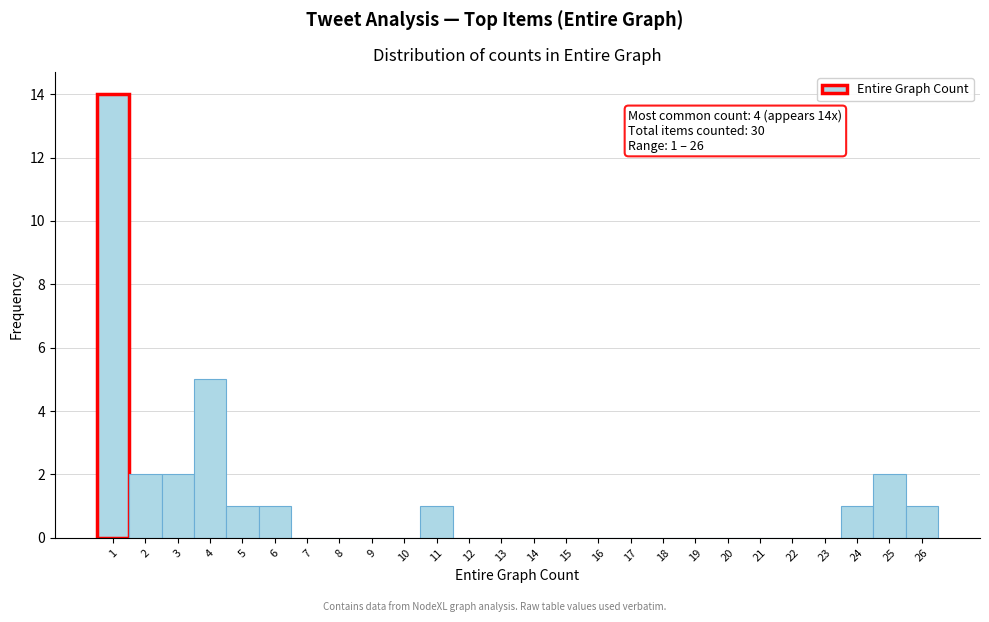

Over which range of the x-axis is the bar tallest?

0.5 to 1.5